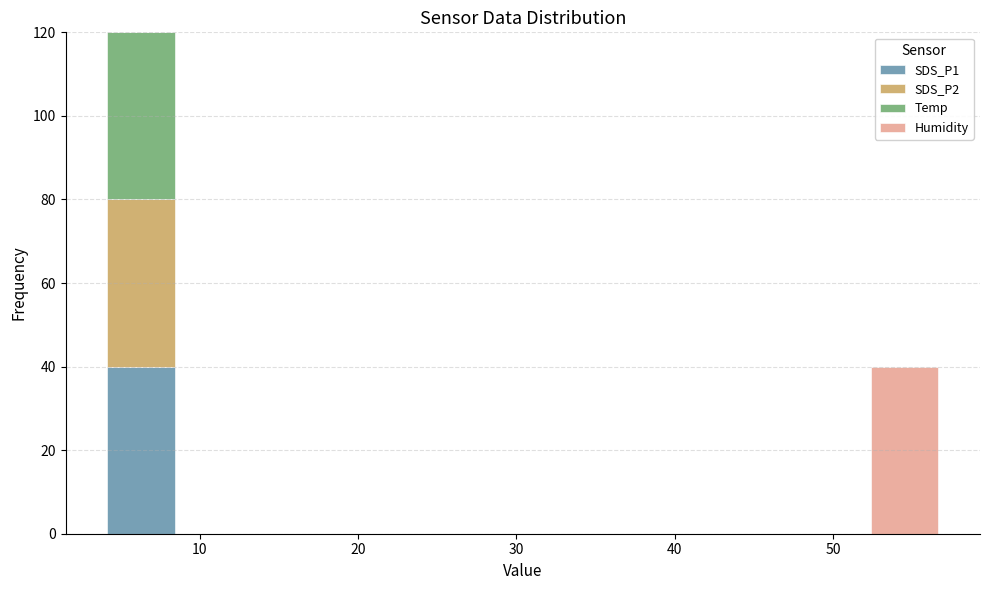

What is the total height of the stacked bar covering 4 to 9 on the x-axis? Neither the bar edges nor the heights are printed on the chart, so give them approximately, as read against the axes.

120